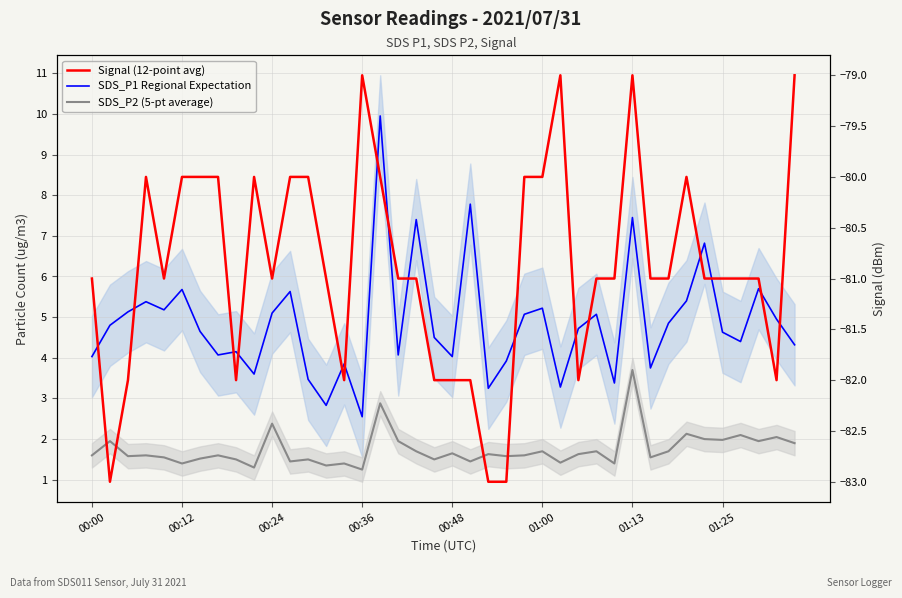

What position from the left is 29?

30